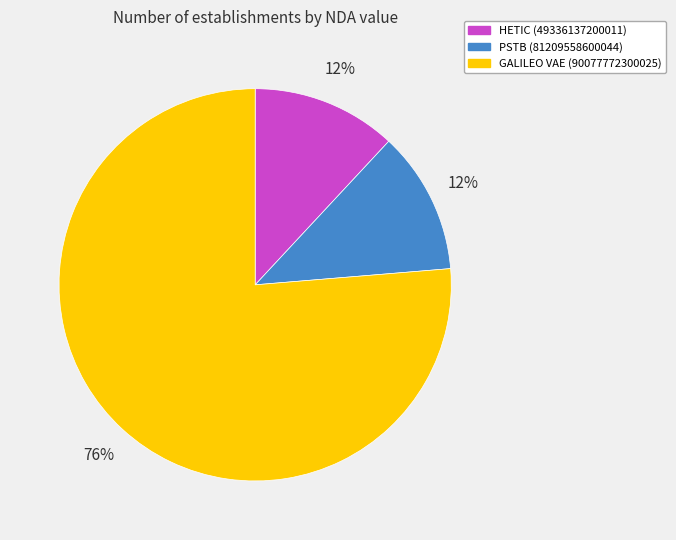

Count the number of slices in the pie.

3